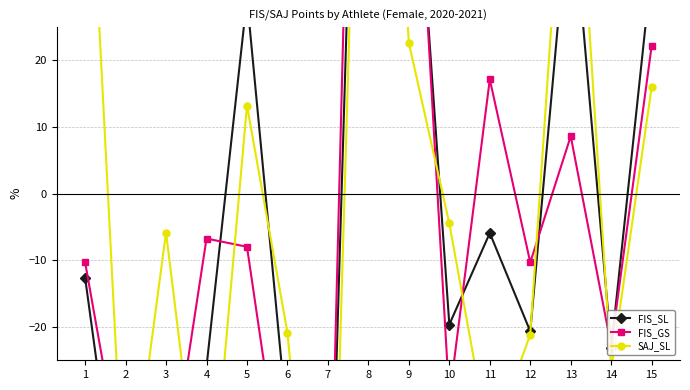

Is it true that SAJ_SL equals -73.0 at 4?

False